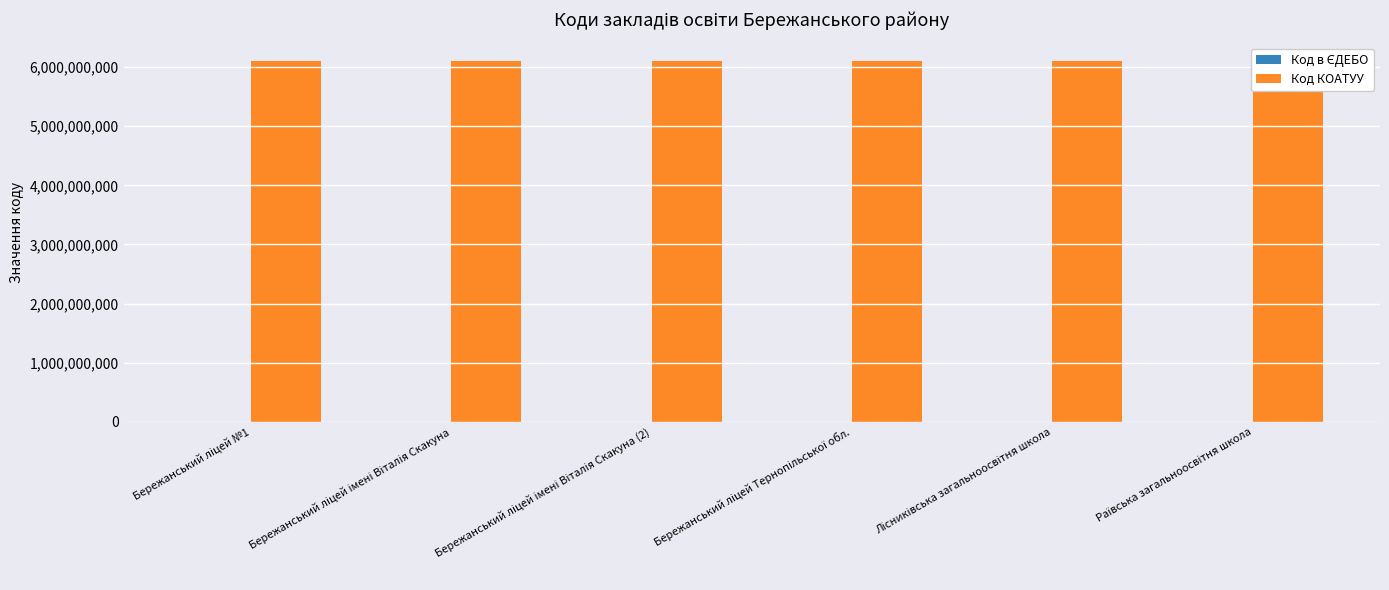

Reading left to right, extract all data points from this chart.

Код в ЄДЕБО: Бережанський ліцей №1=146977	Бережанський ліцей імені Віталія Скакуна=146997	Бережанський ліцей імені Віталія Скакуна (2)=146998	Бережанський ліцей Тернопільської обл.=148965	Лісниківська загальноосвітня школа=148914	Раївська загальноосвітня школа=149045
Код КОАТУУ: Бережанський ліцей №1=6110500000	Бережанський ліцей імені Віталія Скакуна=6110500000	Бережанський ліцей імені Віталія Скакуна (2)=6110500000	Бережанський ліцей Тернопільської обл.=6110500000	Лісниківська загальноосвітня школа=6110500001	Раївська загальноосвітня школа=6110500002